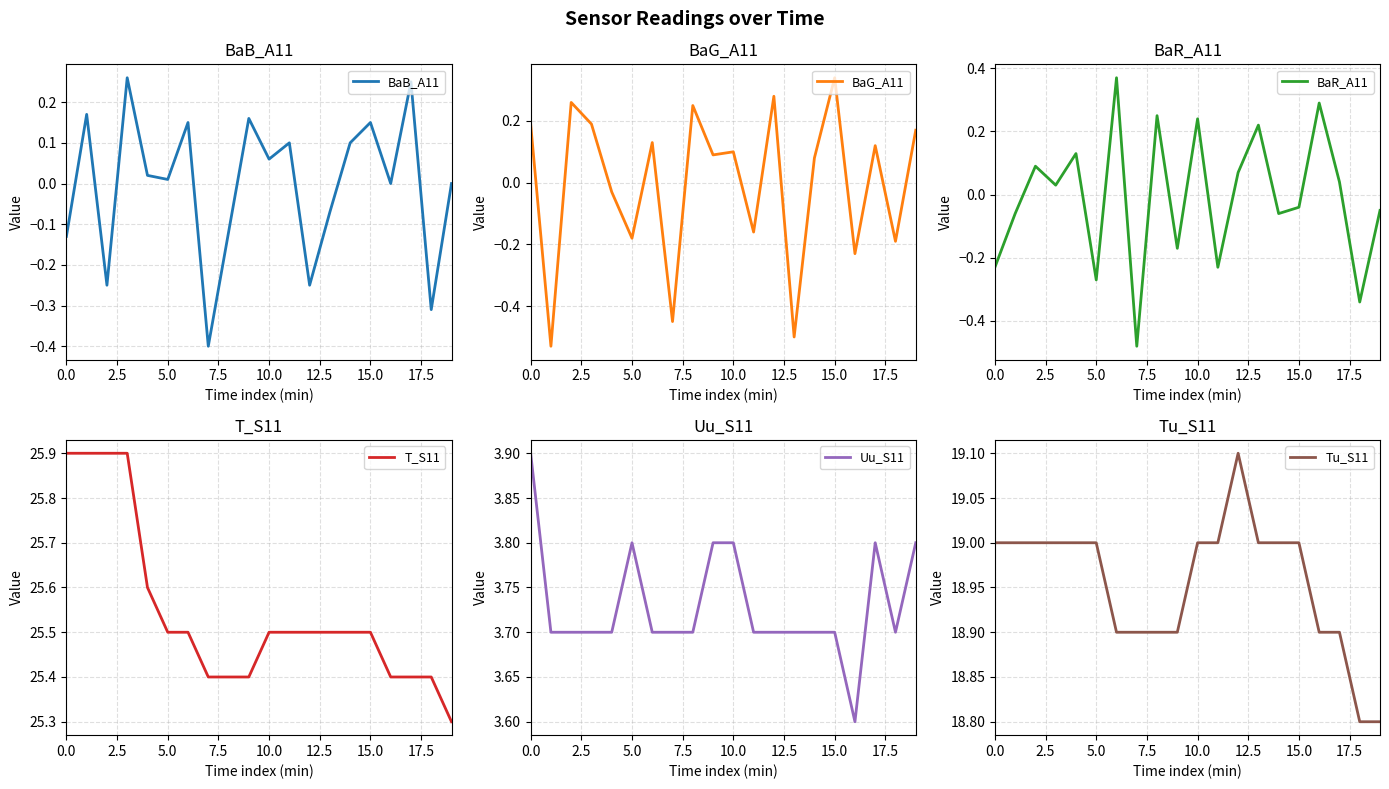

In BaB_A11, how many points are higher than both neighbors (excluding endpoints)?

7